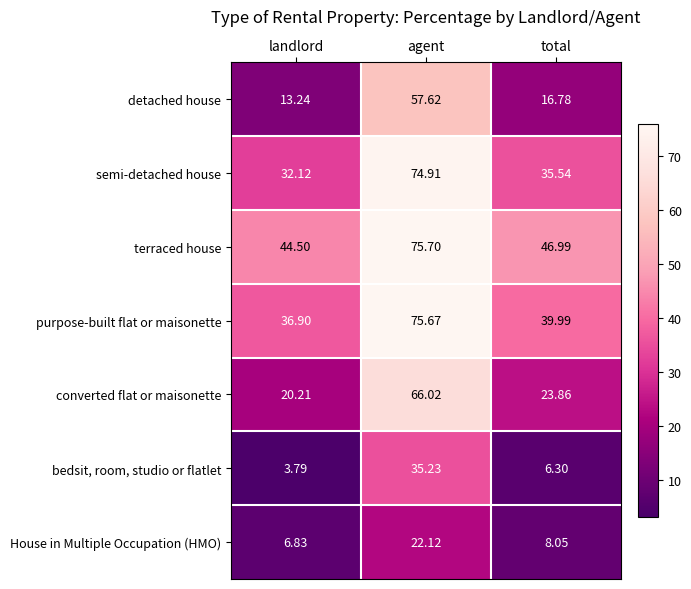

Which series has the widest spread of values?

converted flat or maisonette